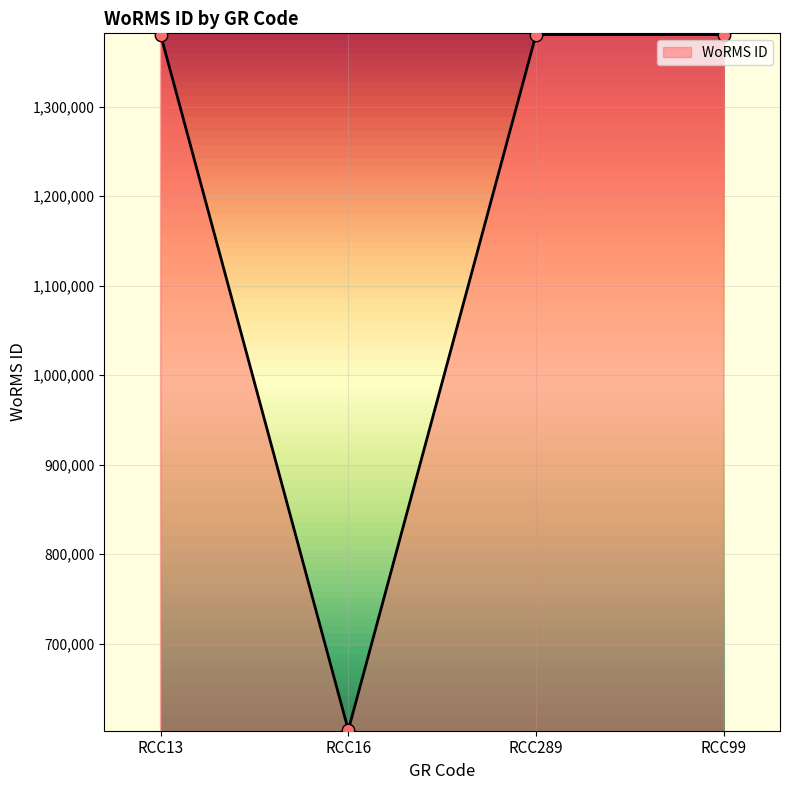

Which has a higher value, RCC99 or RCC16?

RCC99